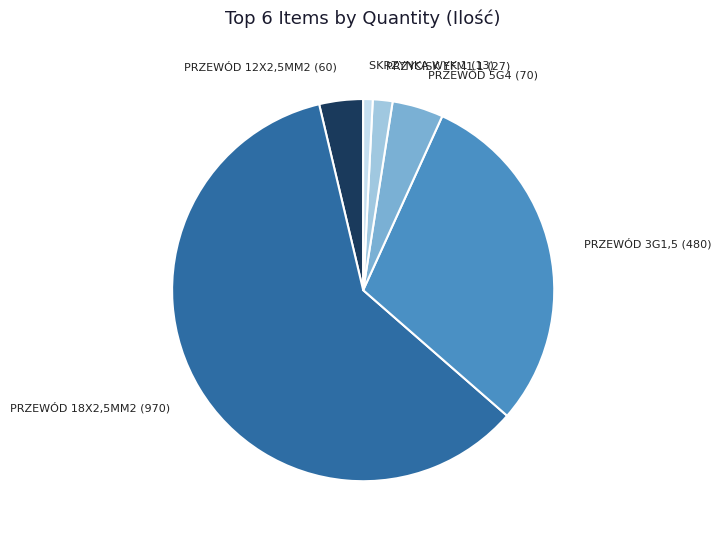

Rank the categories by value from highest to lowest.

PRZEWÓD 18X2,5MM2 (970), PRZEWÓD 3G1,5 (480), PRZEWÓD 5G4 (70), PRZEWÓD 12X2,5MM2 (60), PRZYCISK EFM1.1 (27), SKRZYNKA WYK.1 (13)